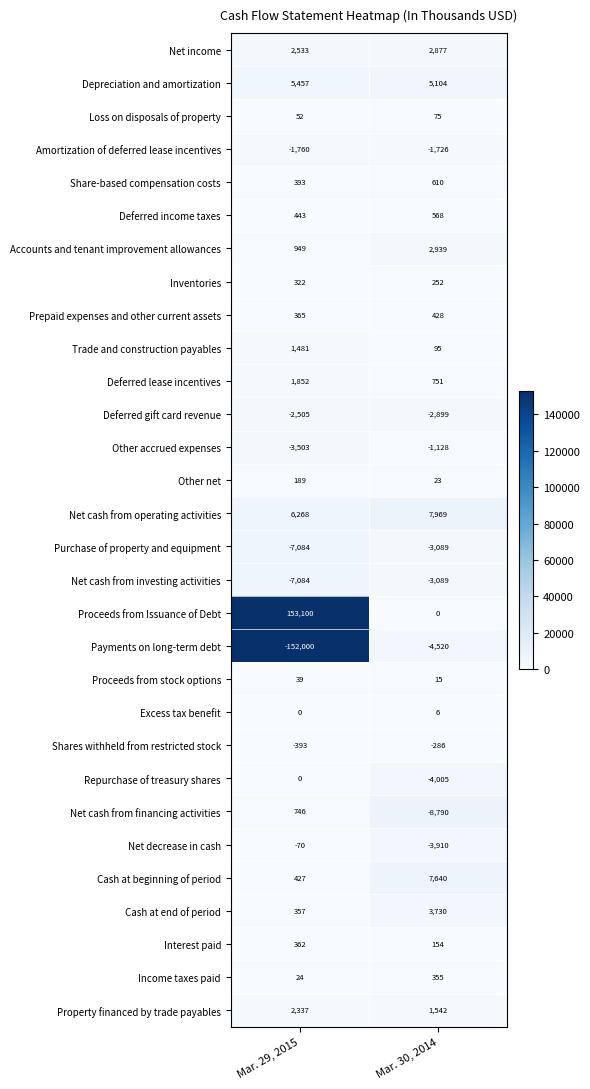

At which label is Cash at beginning of period closest to 4033?

Mar. 29, 2015